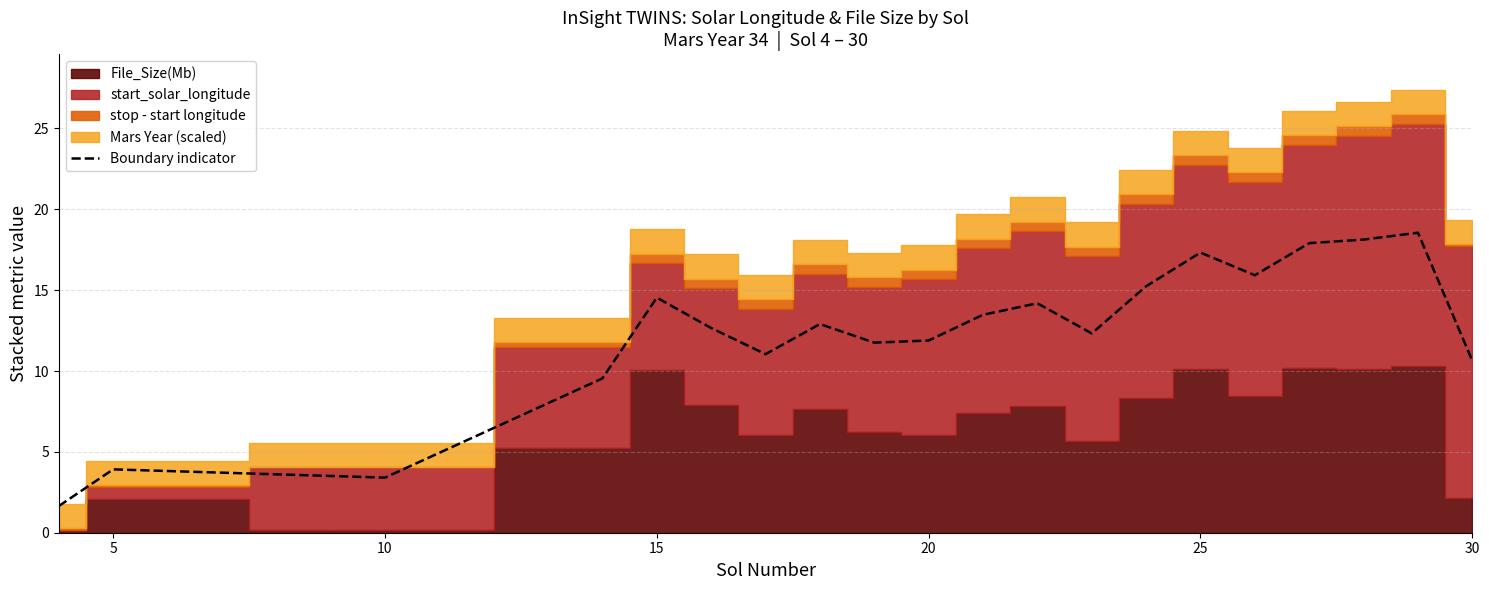

What is the maximum value for Boundary indicator?

18.6